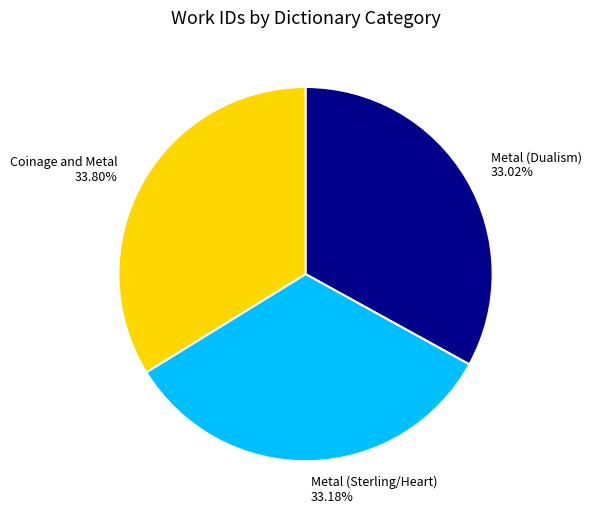

What portion of the pie excludes Metal (Dualism)?

67.0%